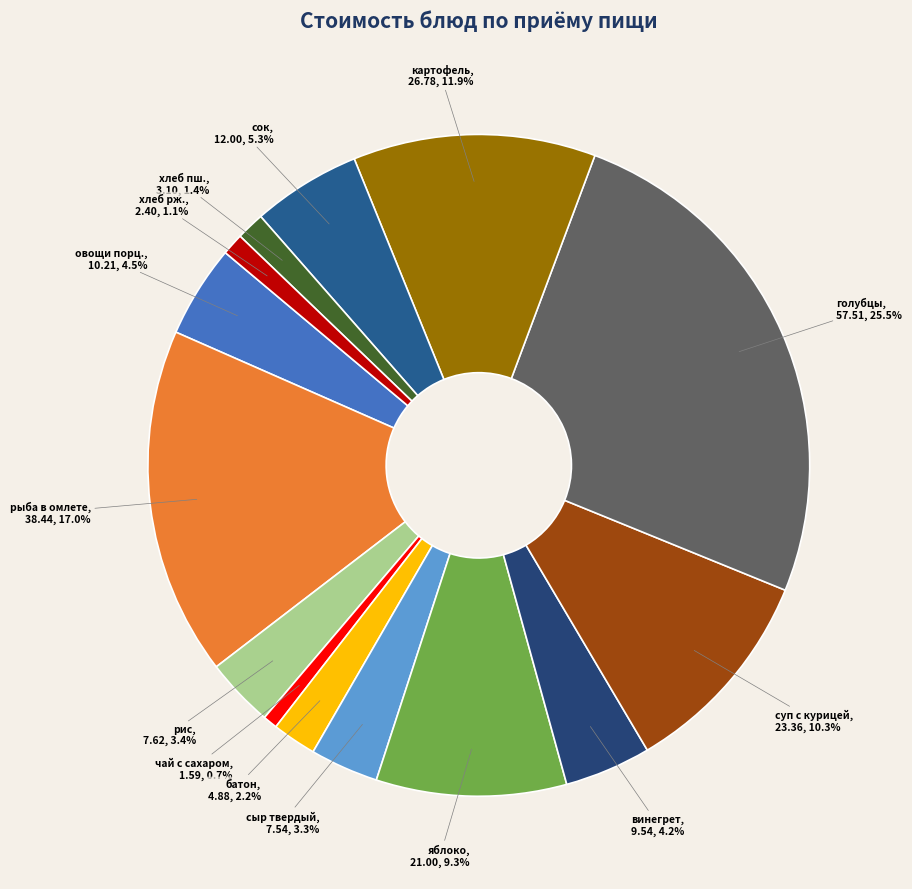

What percentage is NOT represented by яблоко?

90.7%